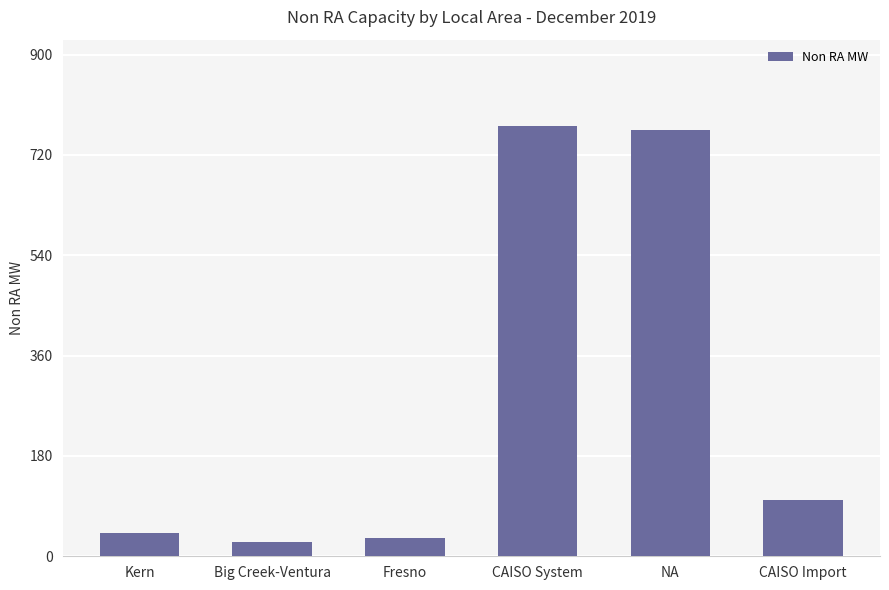

The value at CAISO System is 1011.1. True or false?

False